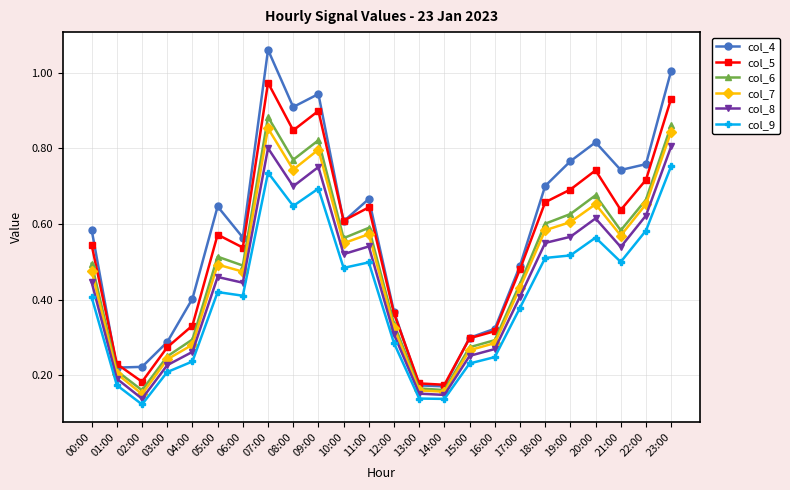

Between 00:00 and 11:00, which series saw the biggest shift?

col_5